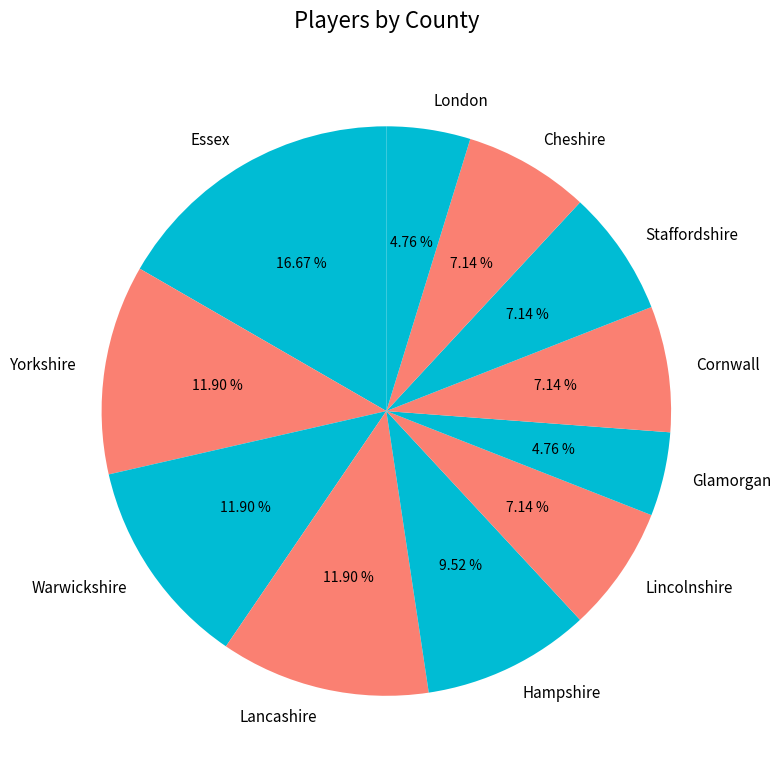

What is the largest slice in the pie chart?

Essex